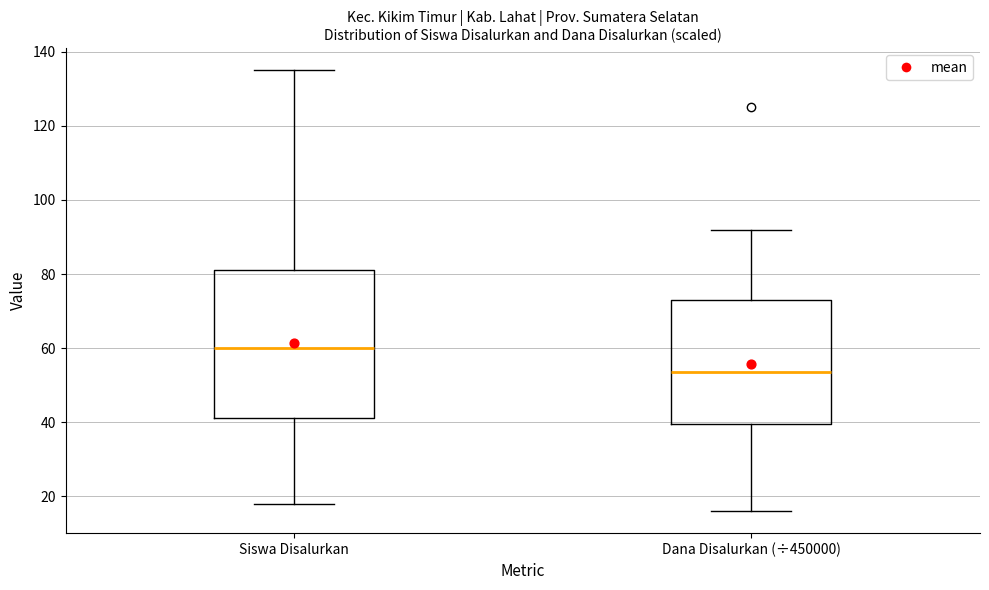

Which box's median line is the highest?

Siswa Disalurkan